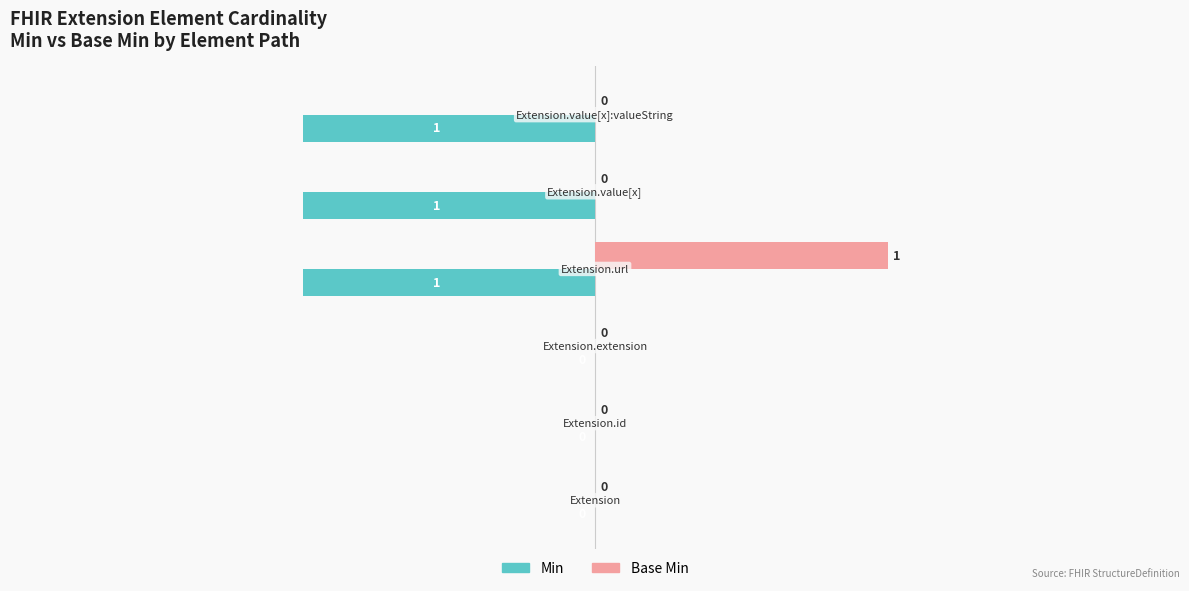

Which series has the largest total across all categories?

Base Min